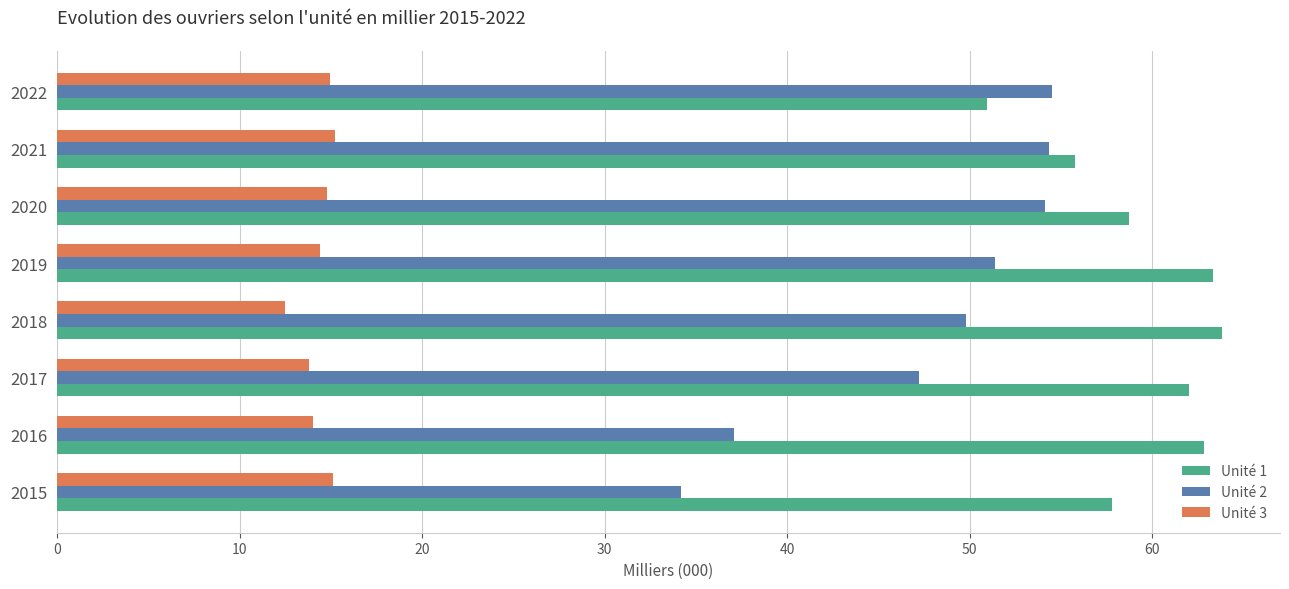

How many data points does each series have?

8